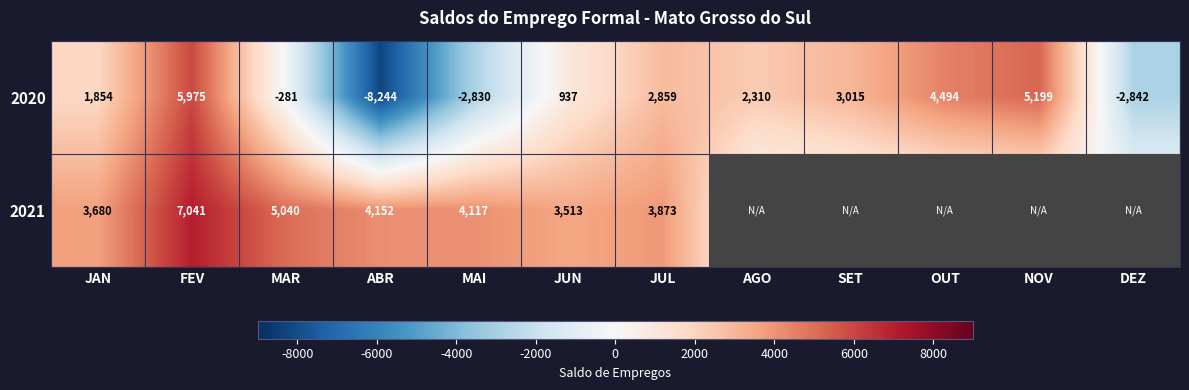

What is the approximate value of 2020 at MAR, to the nearest 10?

-280